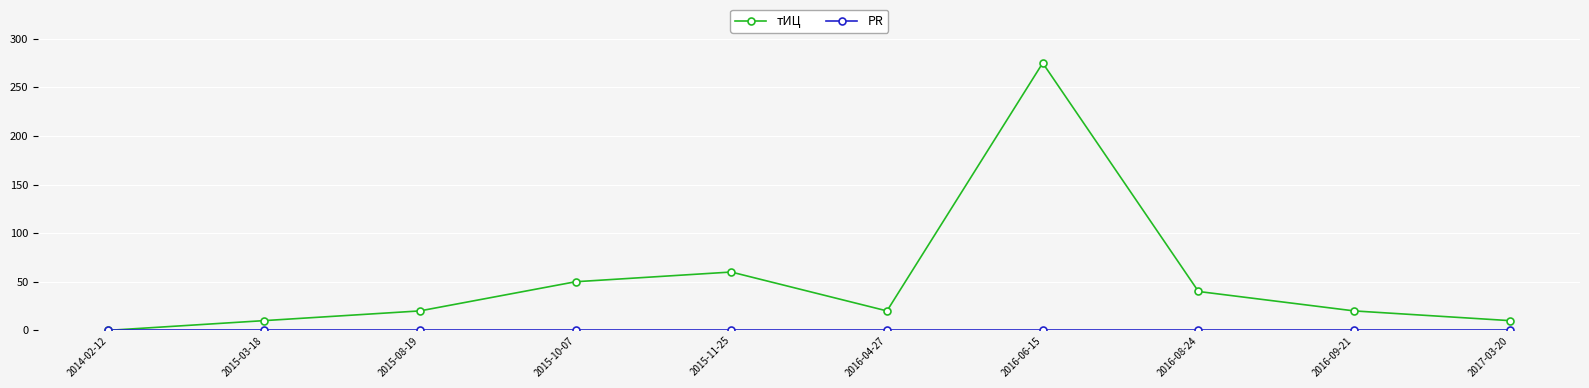

Is it true that тИЦ equals 10 at 2015-03-18?

True